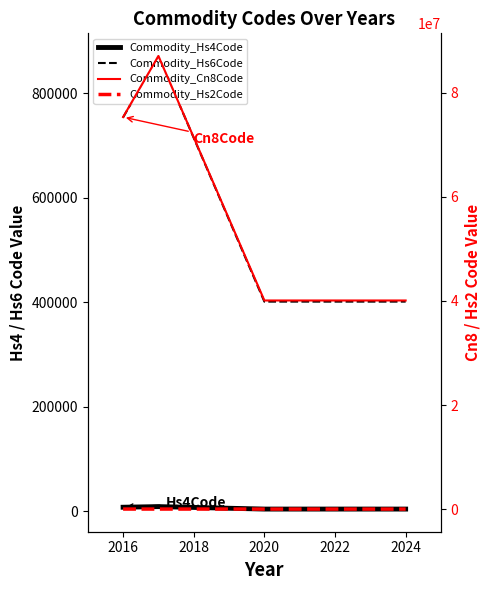

What is the maximum value for Commodity_Hs2Code?

87.0